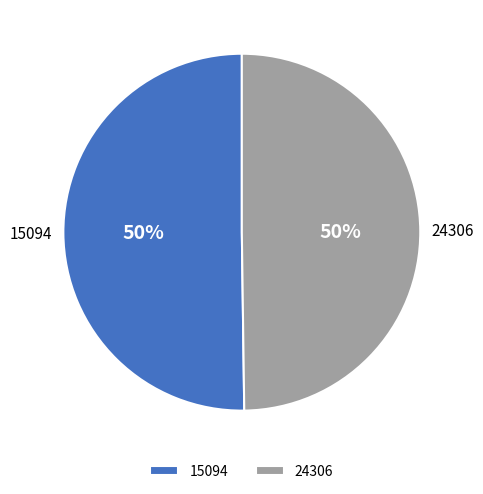

What is the ratio of the value at 15094 to the value at 24306?

1.0